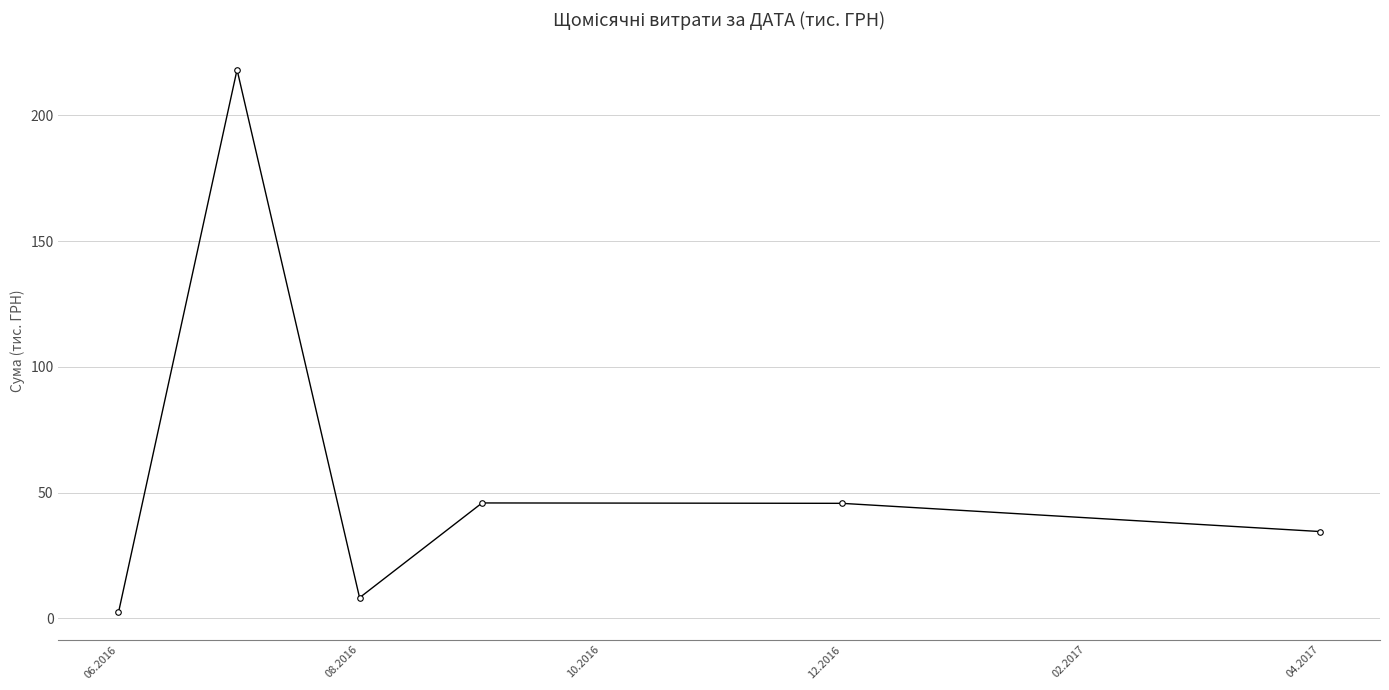

True or false: there are more than 2 points higher than both neighbors.

False